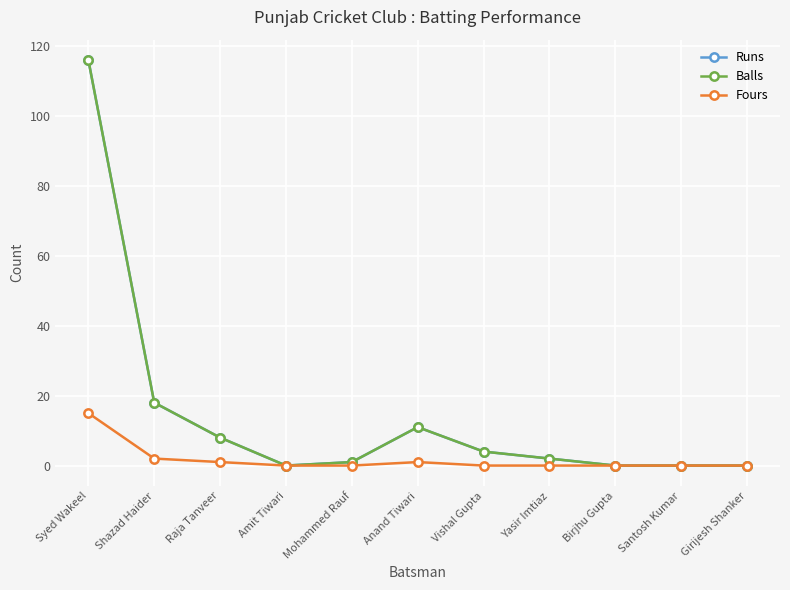

Does the chart have visible grid lines?

Yes